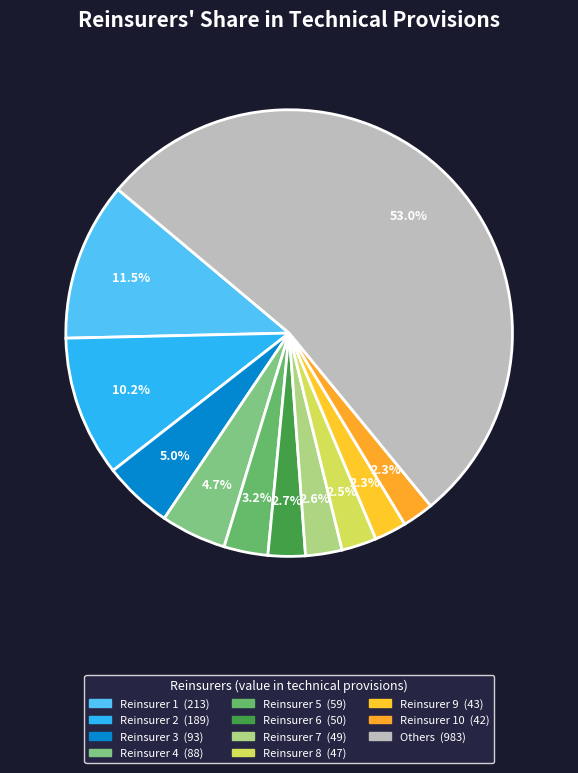

What is the smallest slice in the pie chart?

Reinsurer 10